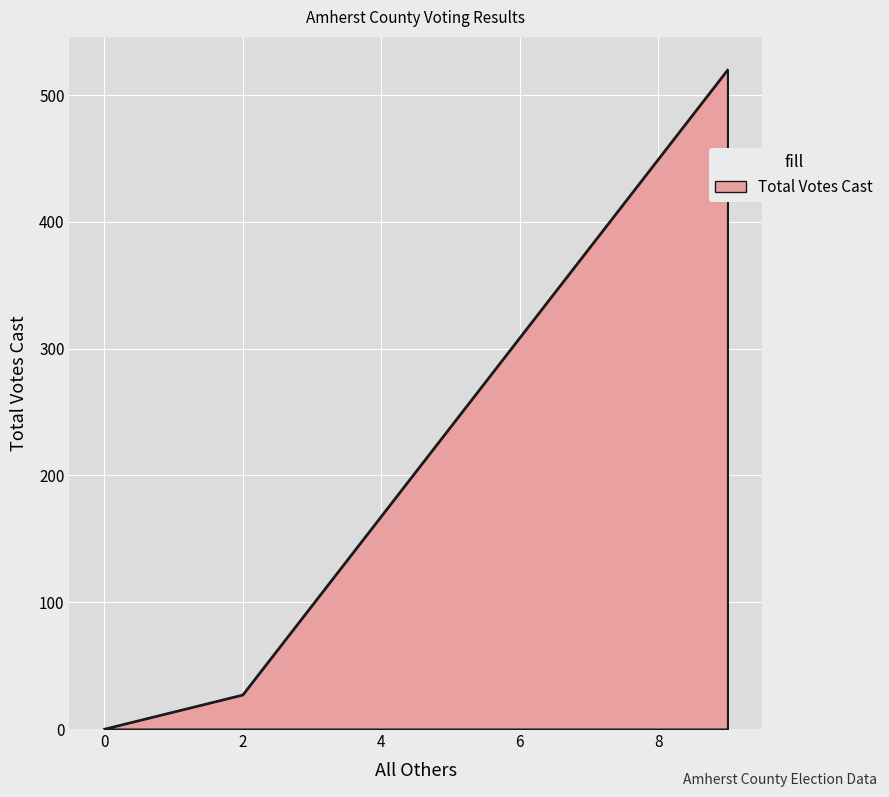

What is the maximum value shown in the chart?

520